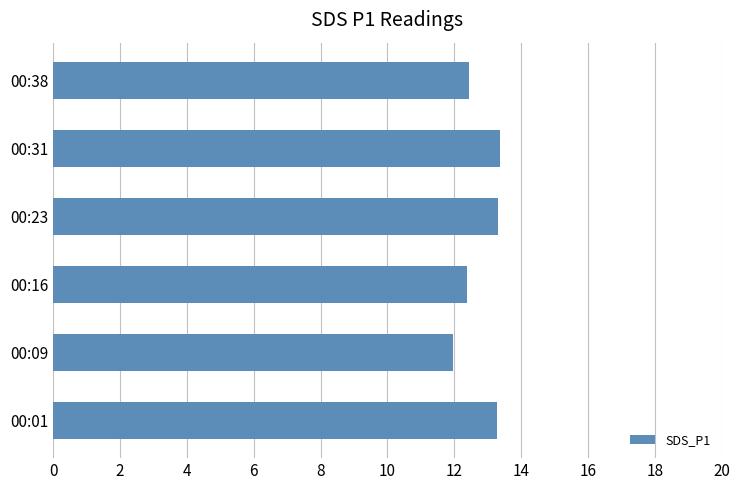

True or false: the data shows 19.7 at 00:16.

False